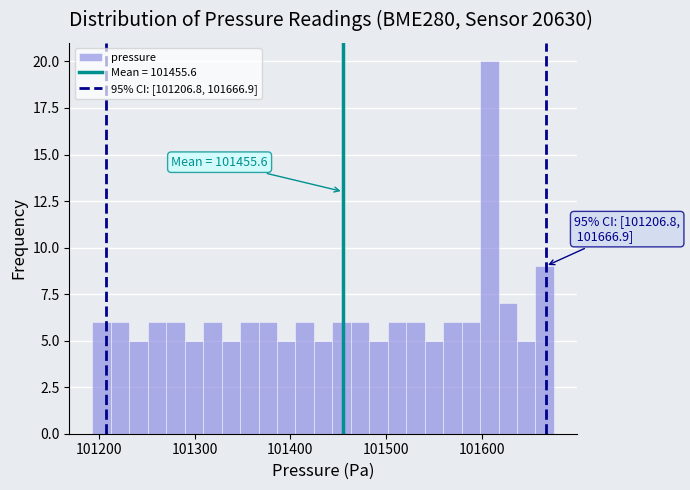

Read against the x-axis, roughly where is the centre of the tallest bar?

101610